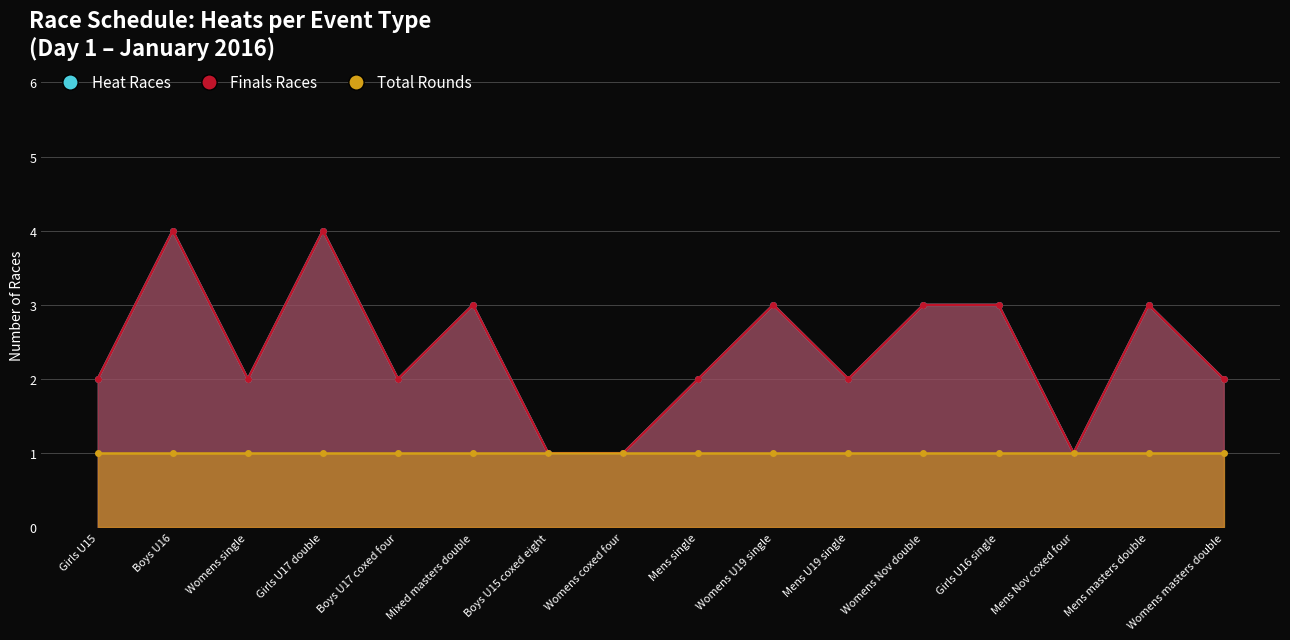

Which has a higher value, Girls U16 single or Womens coxed four?

Girls U16 single